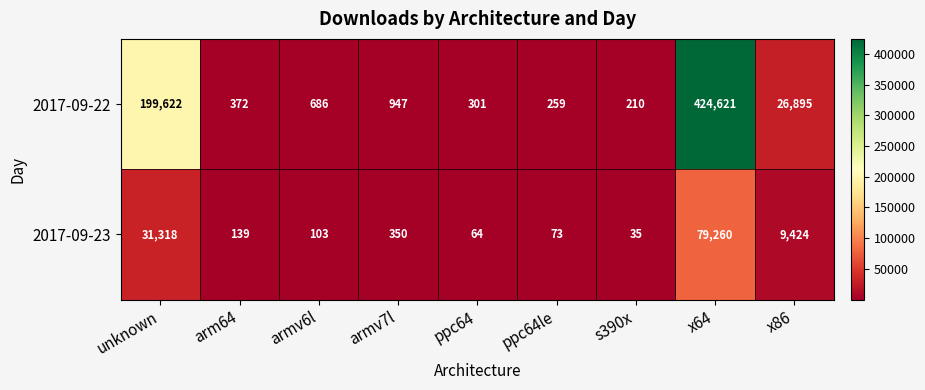

What value does the 2017-09-23 series have at x64, to the nearest 50?

79250